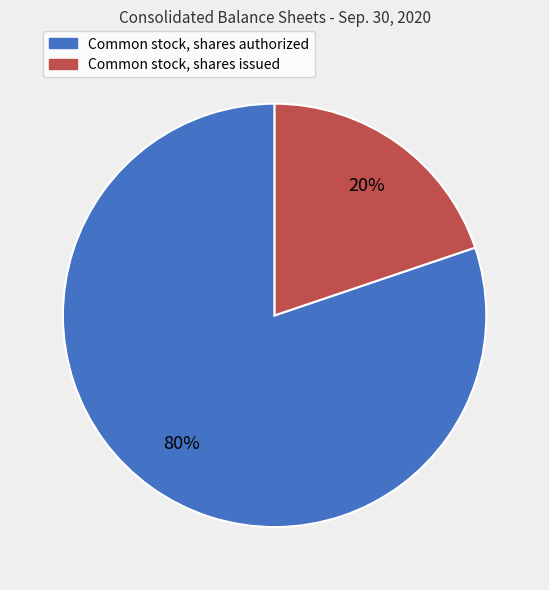

Which has a higher value, Common stock, shares issued or Common stock, shares authorized?

Common stock, shares authorized